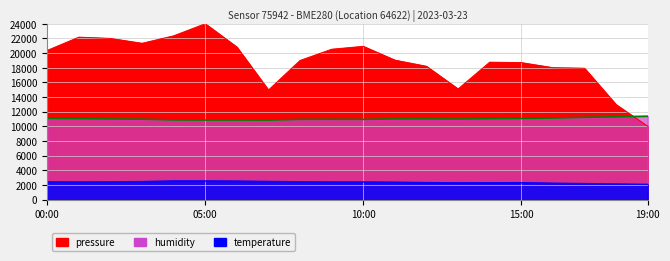

How many data points does each series have?

20